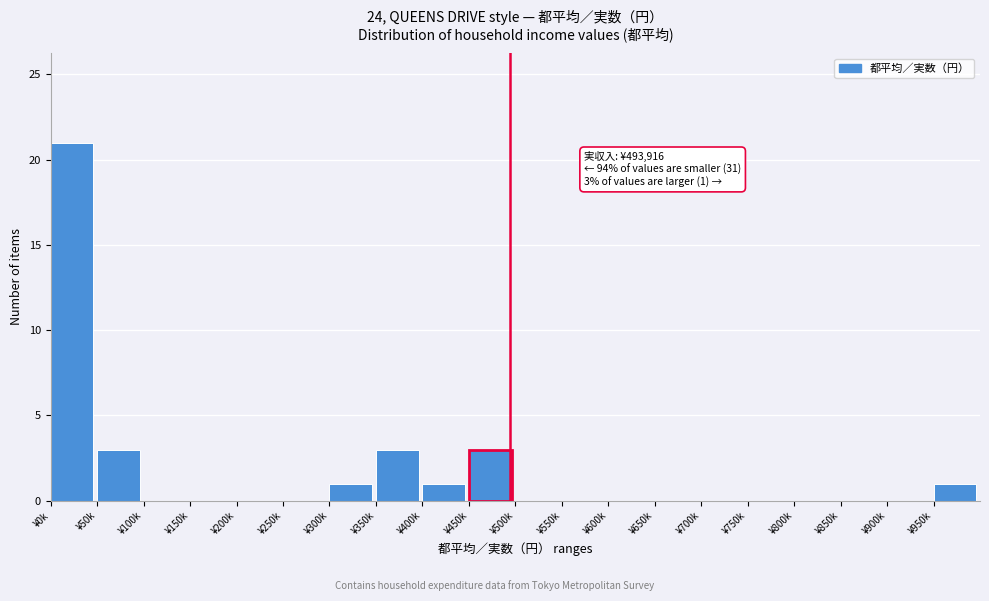

Reading left to right, what are all the values shown in this chart?

¥0k=21	¥50k=3	¥100k=0	¥150k=0	¥200k=0	¥250k=0	¥300k=1	¥350k=3	¥400k=1	¥450k=3	¥500k=0	¥550k=0	¥600k=0	¥650k=0	¥700k=0	¥750k=0	¥800k=0	¥850k=0	¥900k=0	¥950k=1